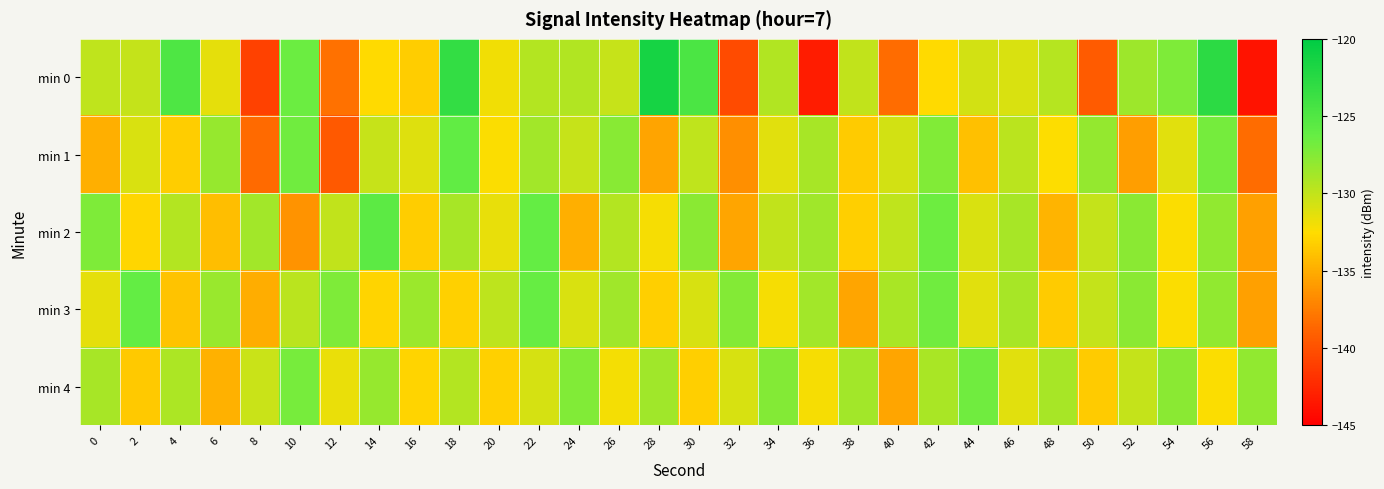

Reading left to right, list all the values displayed in this chart.

min 0: 0=-129.9	2=-130.1	4=-124.8	6=-131.4	8=-141.0	10=-126.5	12=-138.1	14=-132.7	16=-133.3	18=-123.2	20=-131.9	22=-129.4	24=-129.3	26=-130.2	28=-121.5	30=-124.7	32=-140.4	34=-129.3	36=-143.2	38=-130.0	40=-138.4	42=-132.7	44=-130.7	46=-131.0	48=-129.5	50=-139.4	52=-128.5	54=-127.3	56=-122.8	58=-143.7
min 1: 0=-134.9	2=-131.0	4=-133.3	6=-128.2	8=-138.6	10=-126.7	12=-139.5	14=-130.2	16=-131.2	18=-126.0	20=-132.3	22=-128.8	24=-130.2	26=-127.7	28=-135.4	30=-129.9	32=-136.5	34=-131.2	36=-128.9	38=-133.5	40=-130.7	42=-127.3	44=-134.0	46=-129.7	48=-132.5	50=-128.1	52=-135.8	54=-131.2	56=-126.9	58=-138.5
min 2: 0=-127.2	2=-132.9	4=-129.5	6=-134.1	8=-128.8	10=-136.3	12=-130.0	14=-125.7	16=-133.3	18=-128.9	20=-131.6	22=-126.2	24=-134.9	26=-129.5	28=-132.1	30=-127.8	32=-135.3	34=-130.0	36=-128.7	38=-133.2	40=-129.9	42=-126.6	44=-131.0	46=-128.9	48=-134.6	50=-130.1	52=-127.8	54=-132.3	56=-128.0	58=-135.7
min 3: 0=-131.5	2=-126.1	4=-133.8	6=-128.3	8=-135.0	10=-129.7	12=-127.2	14=-132.9	16=-128.5	18=-133.1	20=-129.8	22=-126.3	24=-131.0	26=-128.7	28=-133.2	30=-130.9	32=-127.5	34=-132.1	36=-128.8	38=-135.3	40=-129.0	42=-126.7	44=-131.2	46=-128.9	48=-133.5	50=-130.1	52=-127.8	54=-132.3	56=-128.0	58=-135.7
min 4: 0=-128.9	2=-133.6	4=-129.1	6=-134.8	8=-130.3	10=-127.0	12=-131.7	14=-128.2	16=-132.9	18=-129.5	20=-133.1	22=-130.8	24=-127.3	26=-132.0	28=-128.7	30=-133.2	32=-130.9	34=-127.5	36=-132.1	38=-128.8	40=-135.3	42=-129.0	44=-126.7	46=-131.2	48=-128.9	50=-133.5	52=-130.1	54=-127.8	56=-132.3	58=-128.0